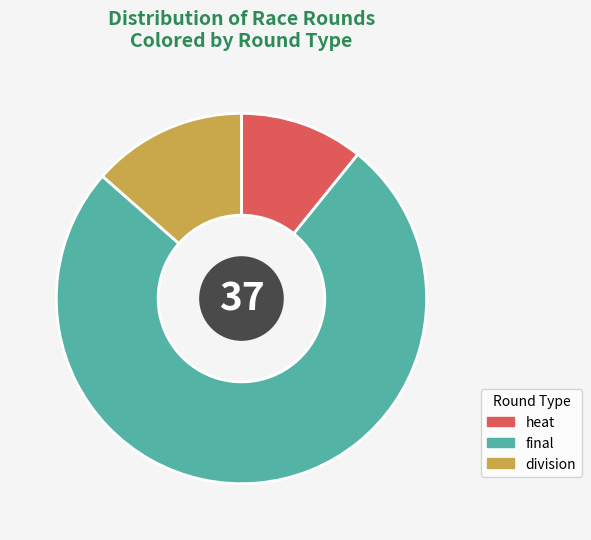

What is the smallest slice in the pie chart?

heat